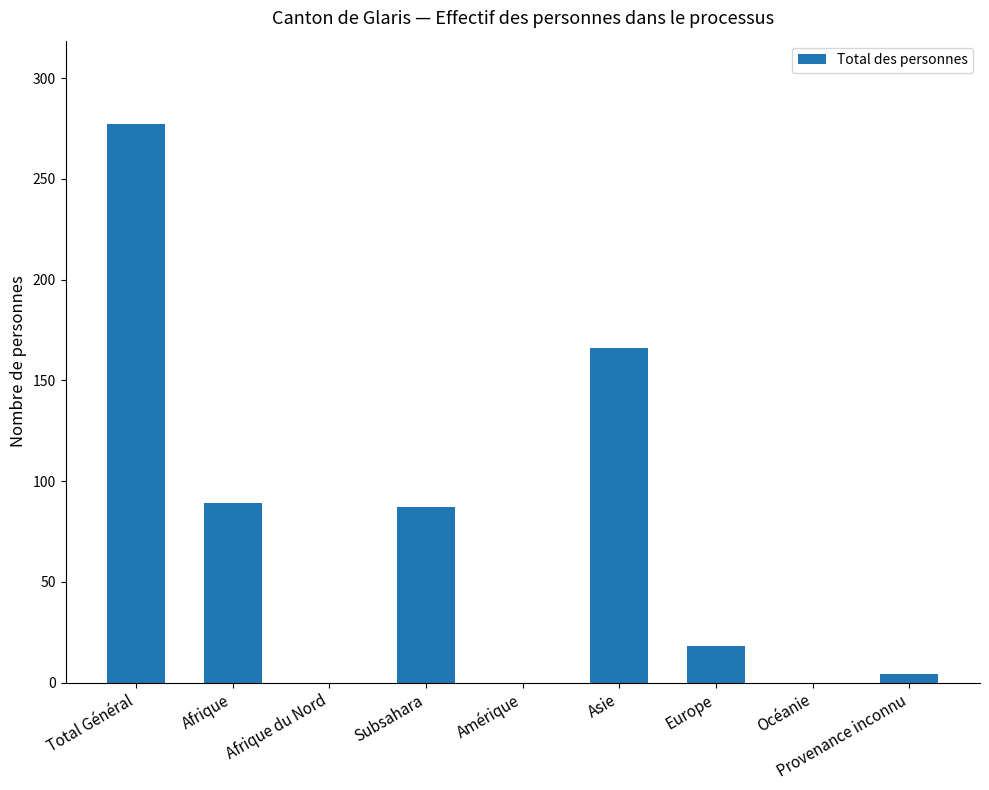

The chart shows a value of 18 at Europe. True or false?

True